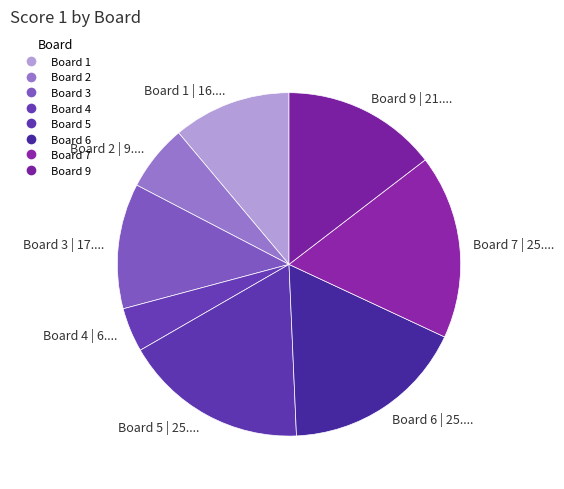

Combined, do Board 4 | 6.... and Board 1 | 16.... account for over 50%?

No